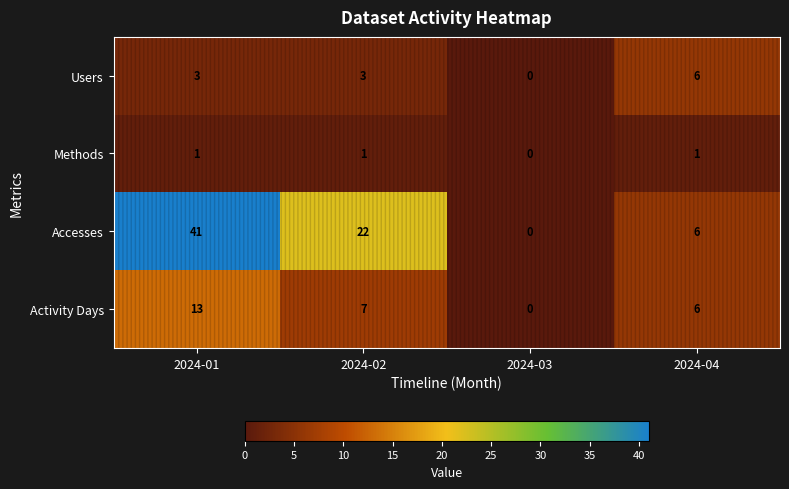

Which series has the largest range (max minus min)?

Accesses